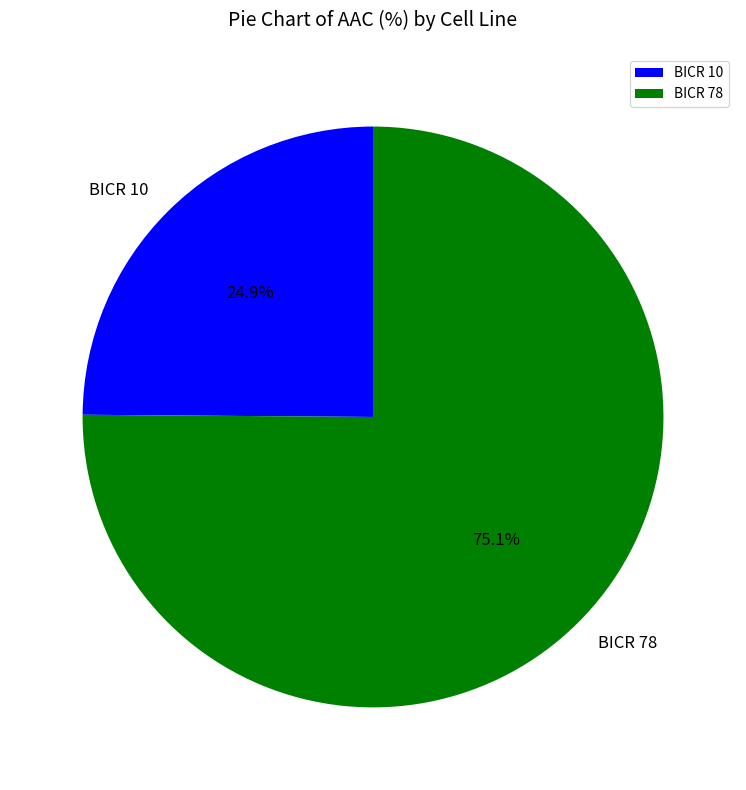

To the nearest percent, what is the combined percentage of BICR 10 and BICR 78?

100%